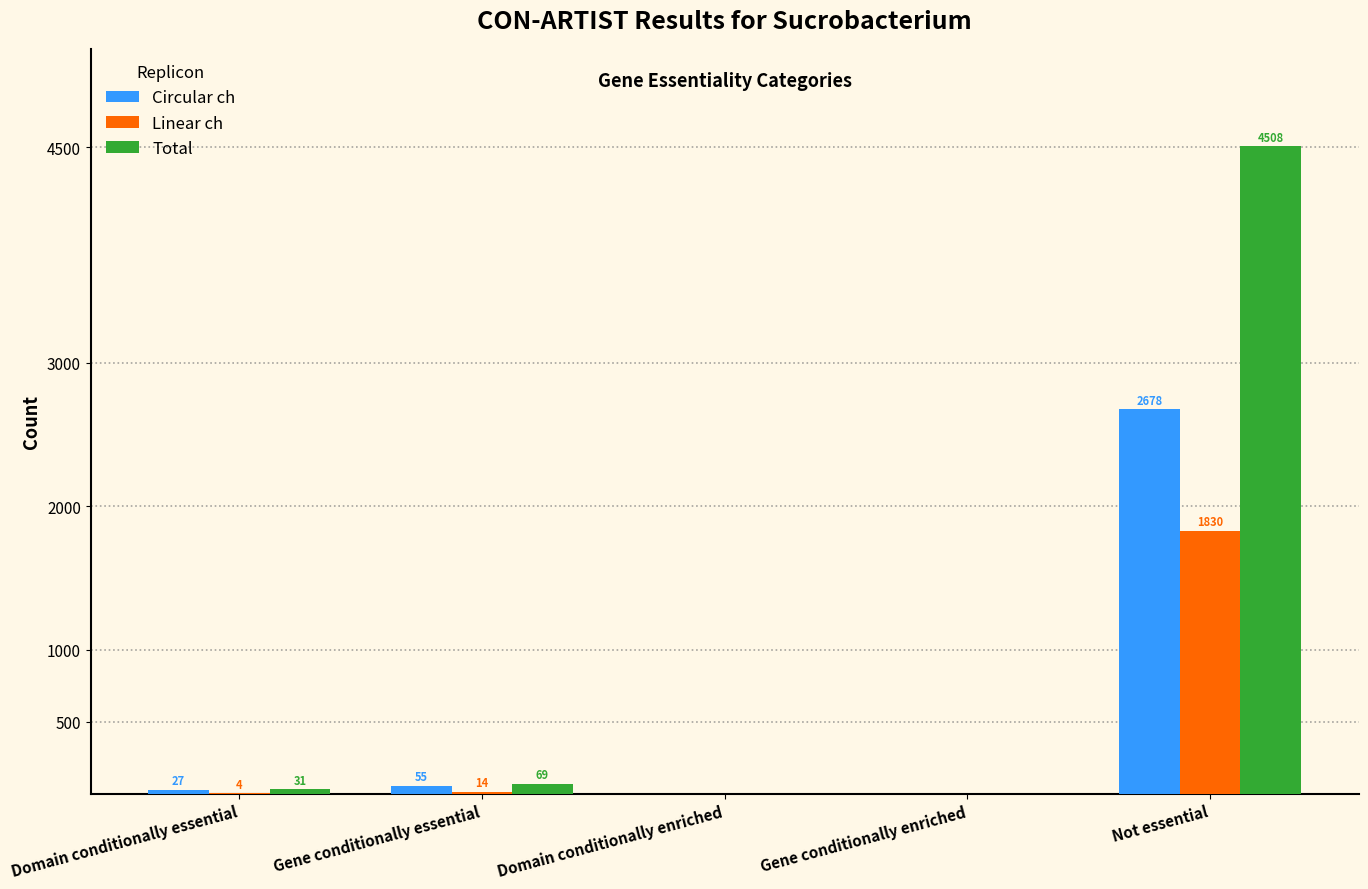

What is the maximum value for Circular ch?

2678